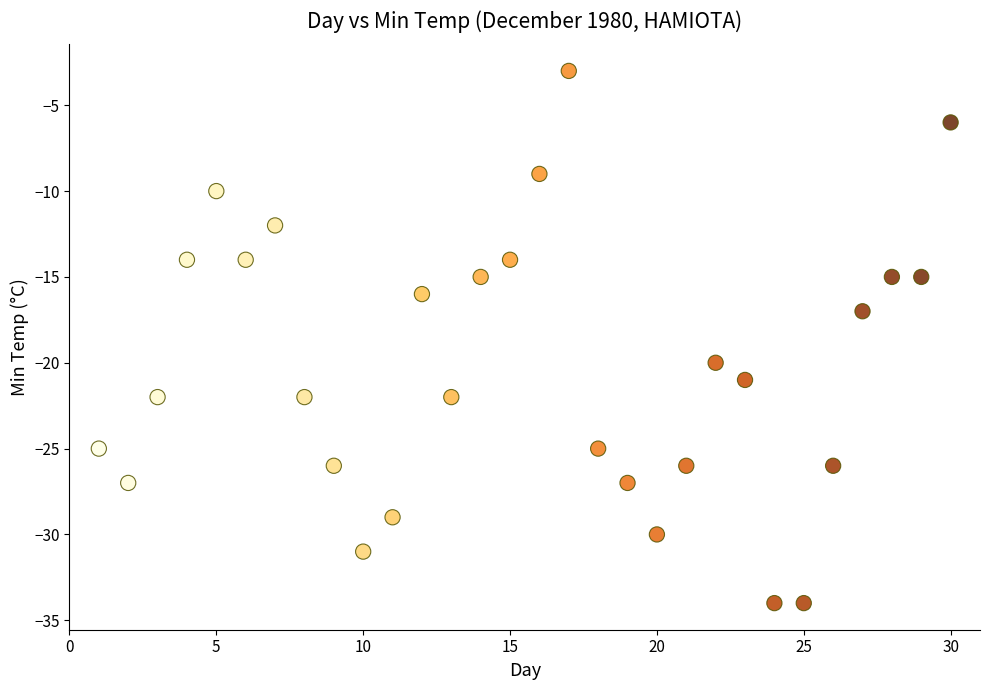

What is the range of X values (max minus min)?

29